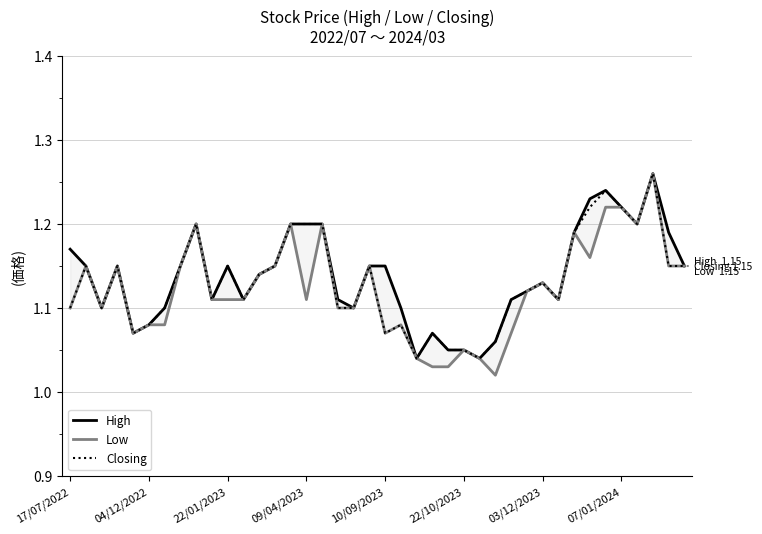

True or false: Low and Closing intersect in this chart.

False